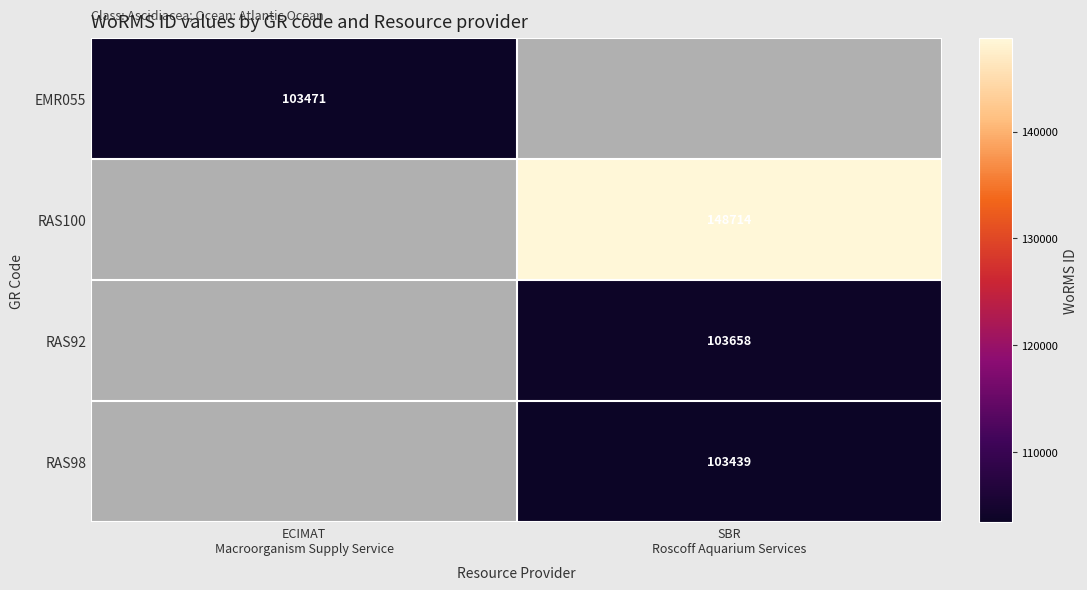

List the series in order of their peak value, highest first.

RAS100, RAS92, EMR055, RAS98